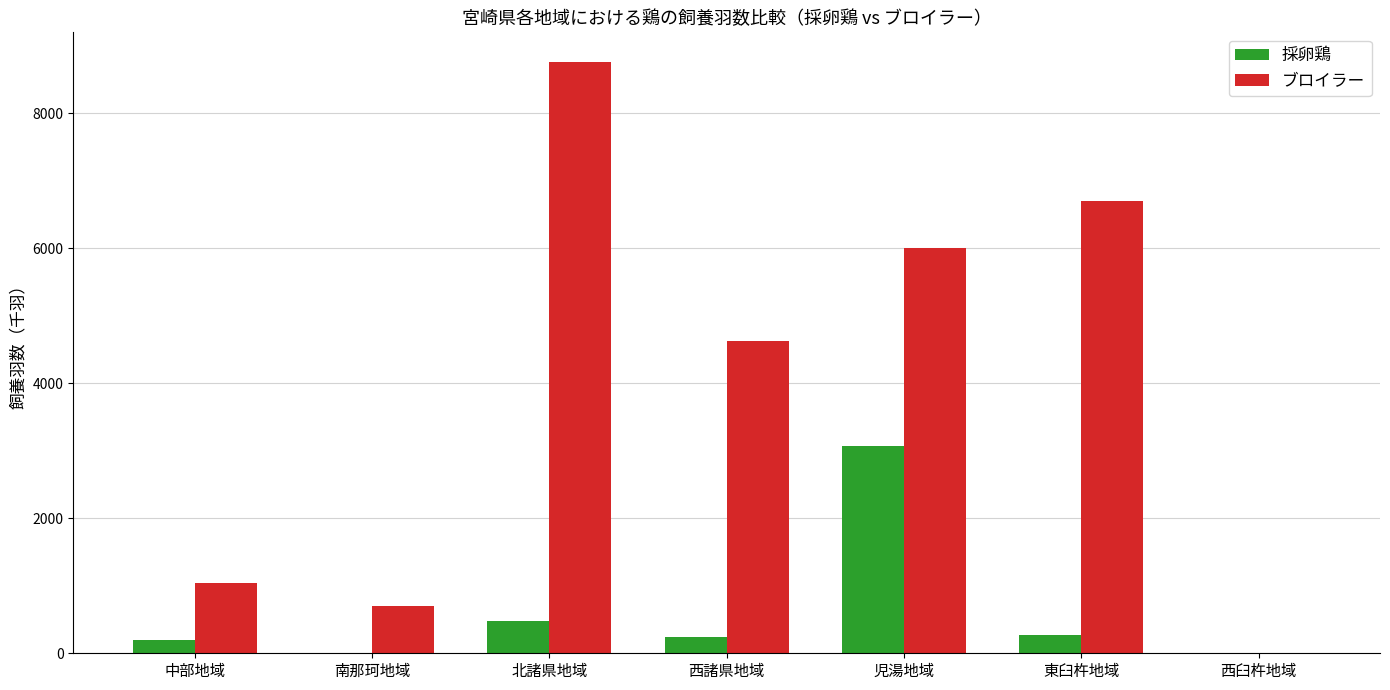

How many groups of bars are there?

7